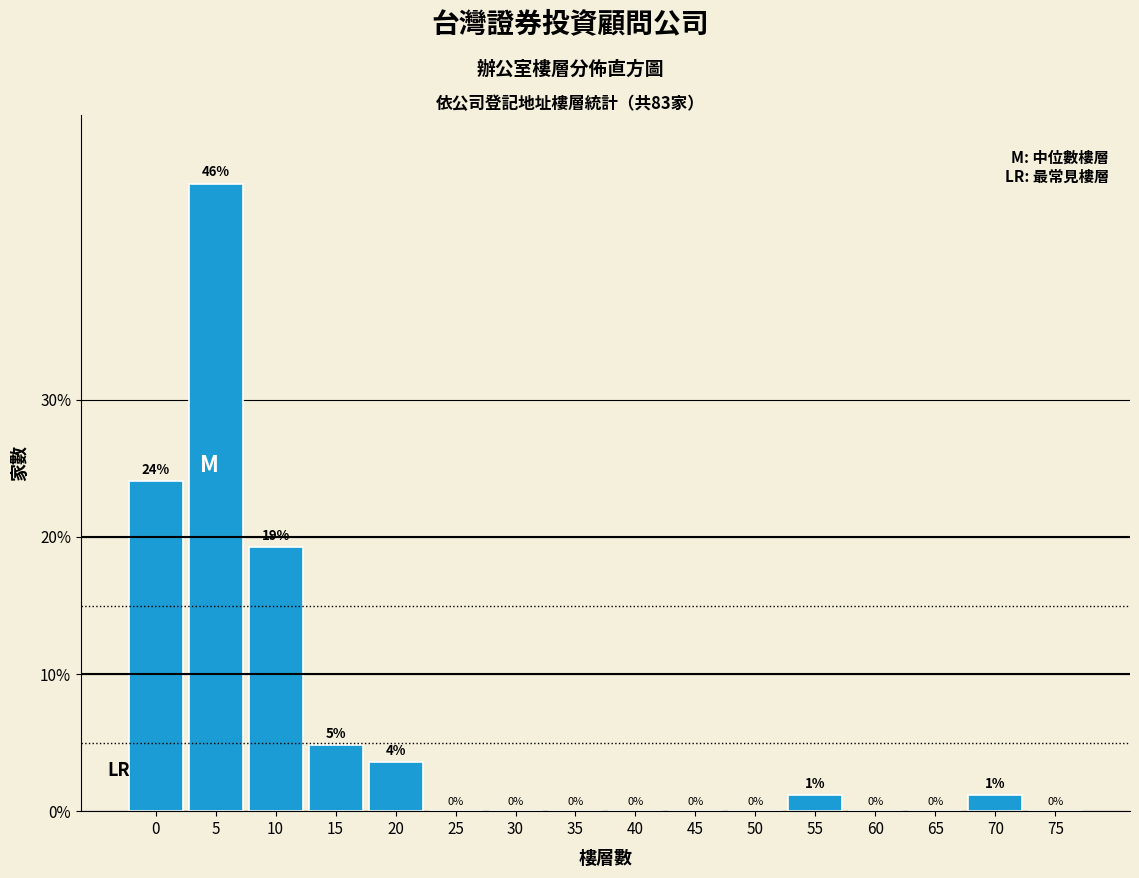

At which category does the chart reach its peak across all series?

5